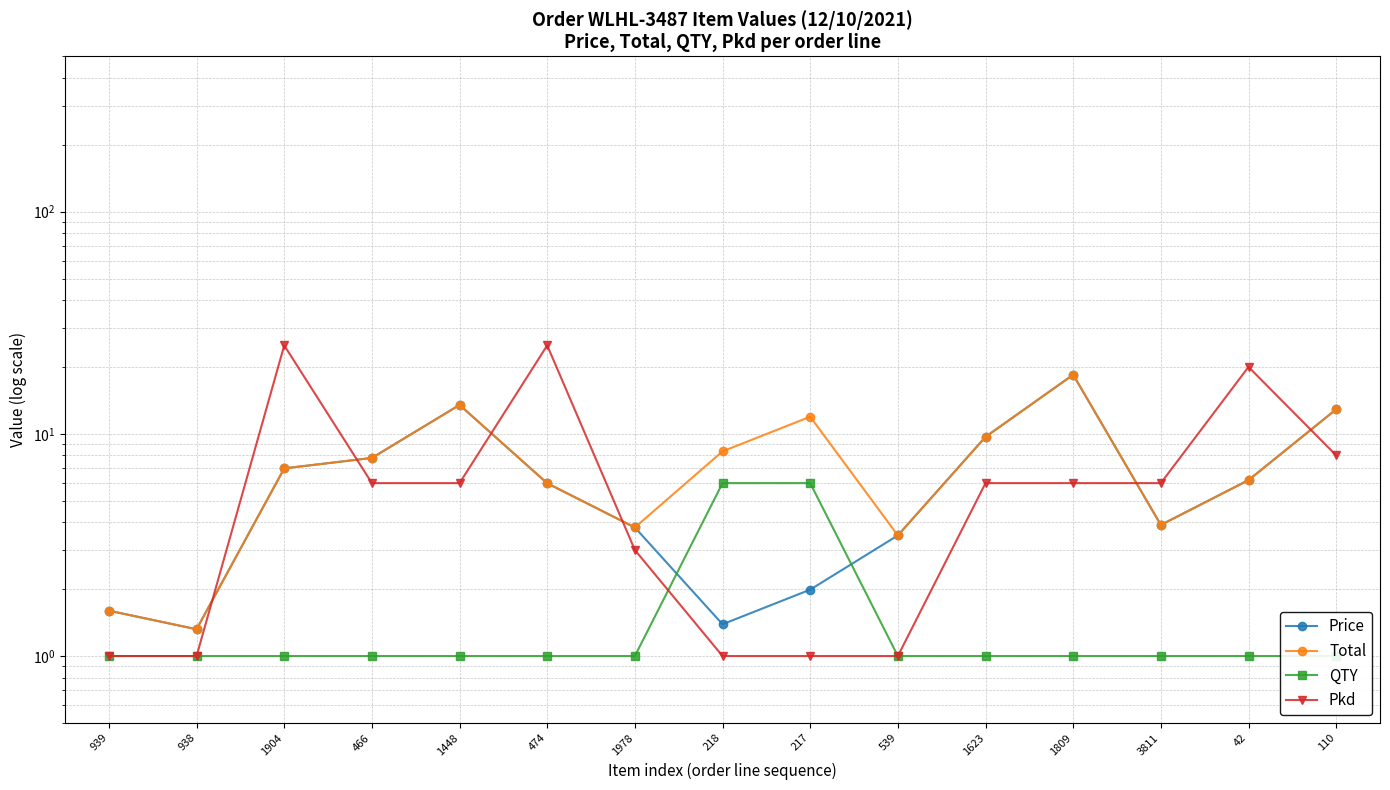

What is the average value of the Pkd series?

7.7